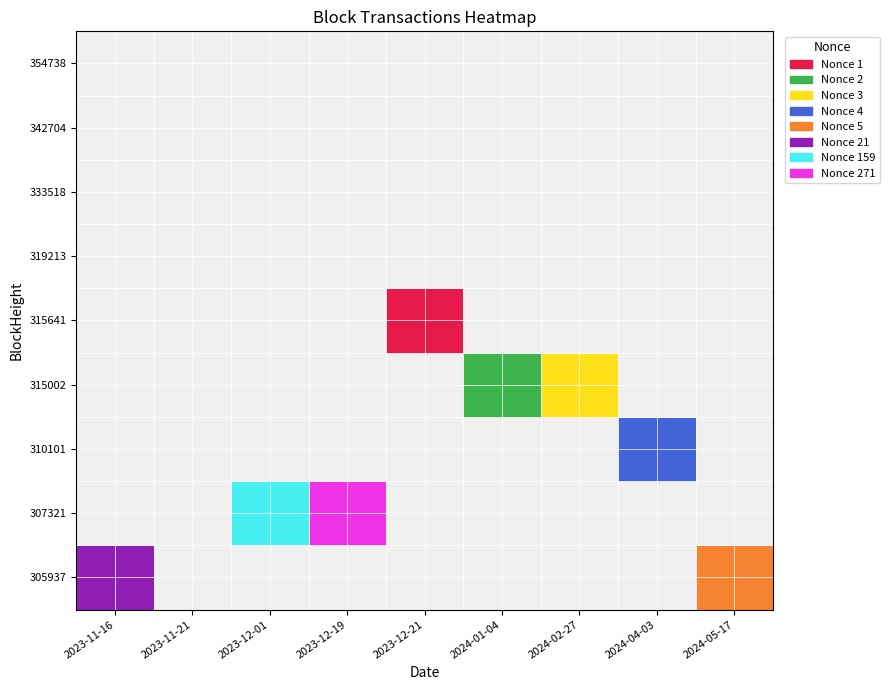

What is the difference between the highest and lowest values at 3?

3